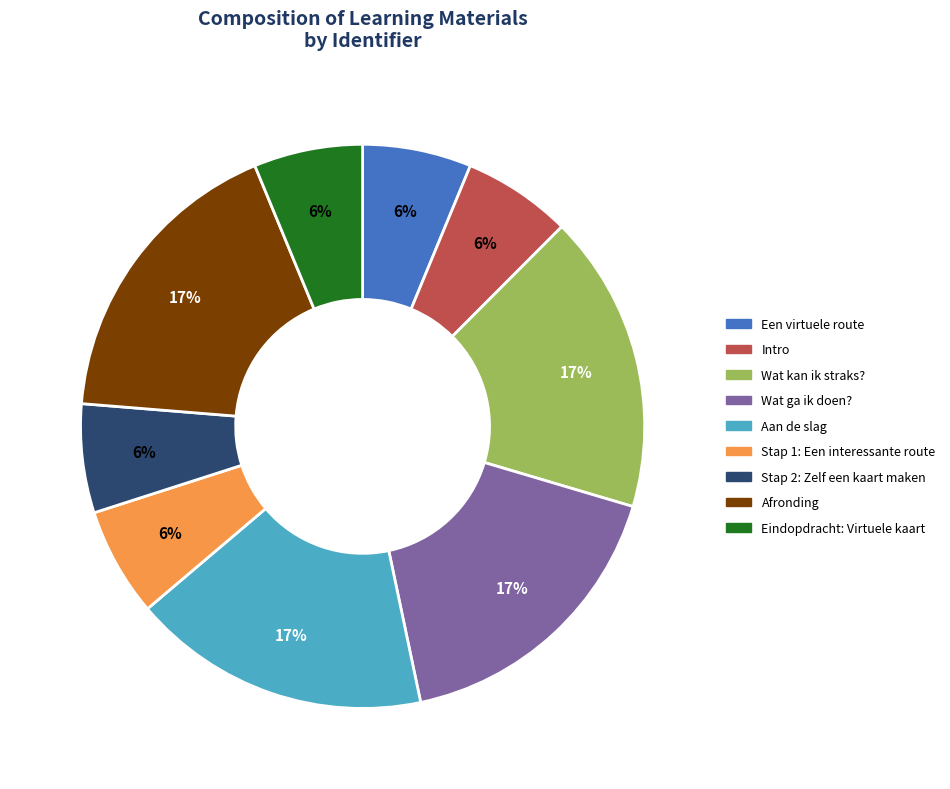

To the nearest percent, what is the combined percentage of Wat kan ik straks? and Stap 2: Zelf een kaart maken?

23%